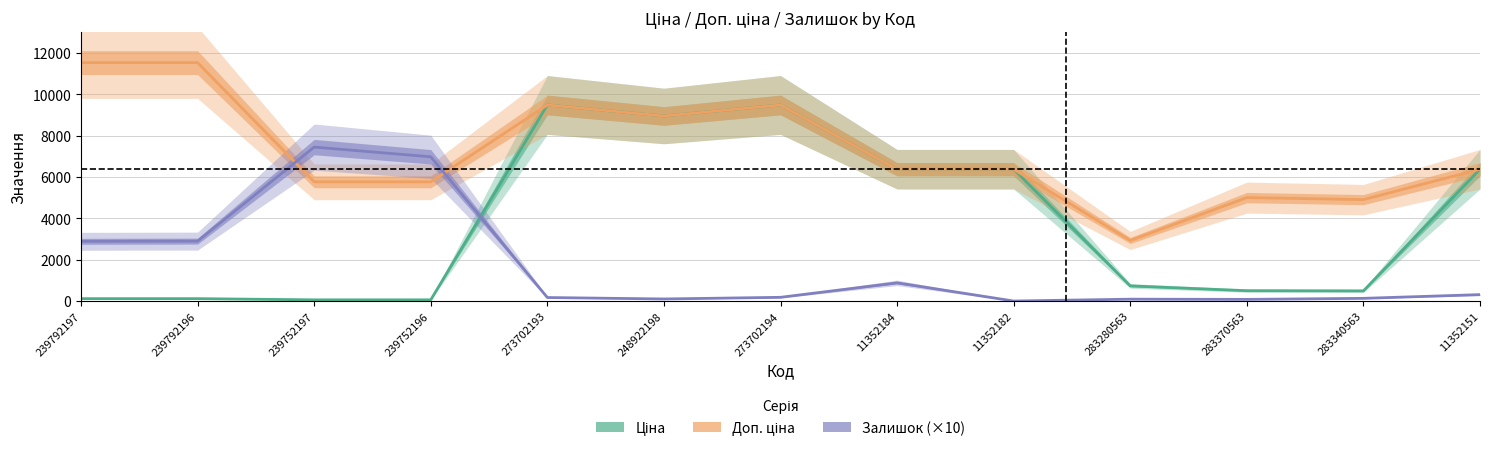

Between which two adjacent categories do Залишок (×10) and Доп. ціна first intersect?

239792196 and 239752197